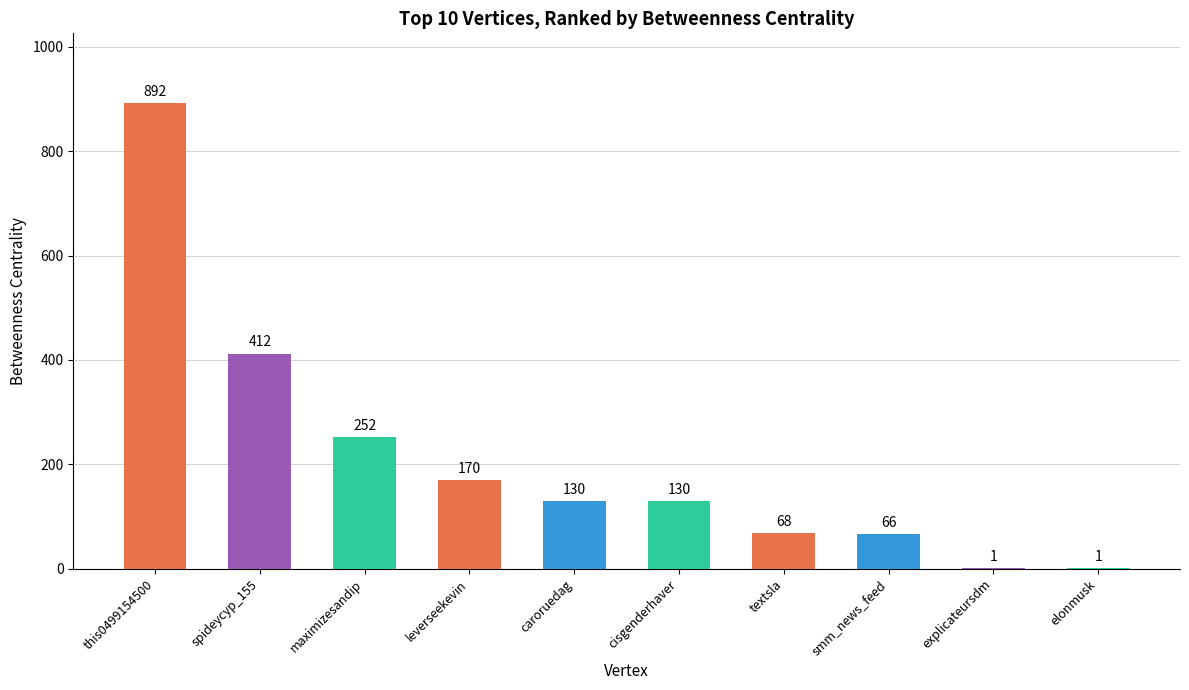

Read the value at smm_news_feed.

66